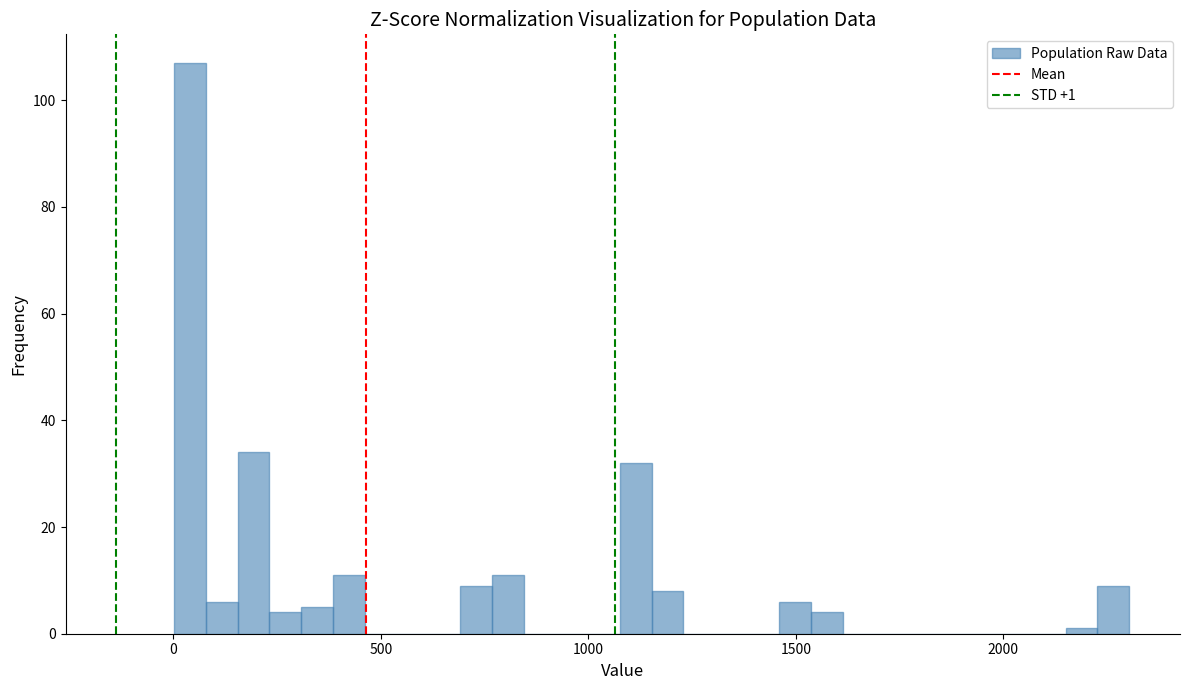

Around what value on the x-axis is the tallest bar? Give the approximate position of its centre, as read against the axis.

50